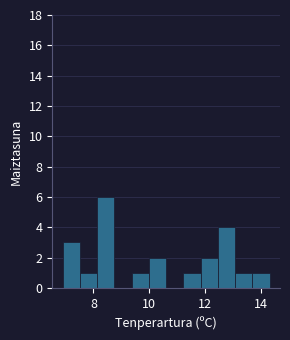

Read against the x-axis, roughly where is the centre of the tallest bar?

8.4